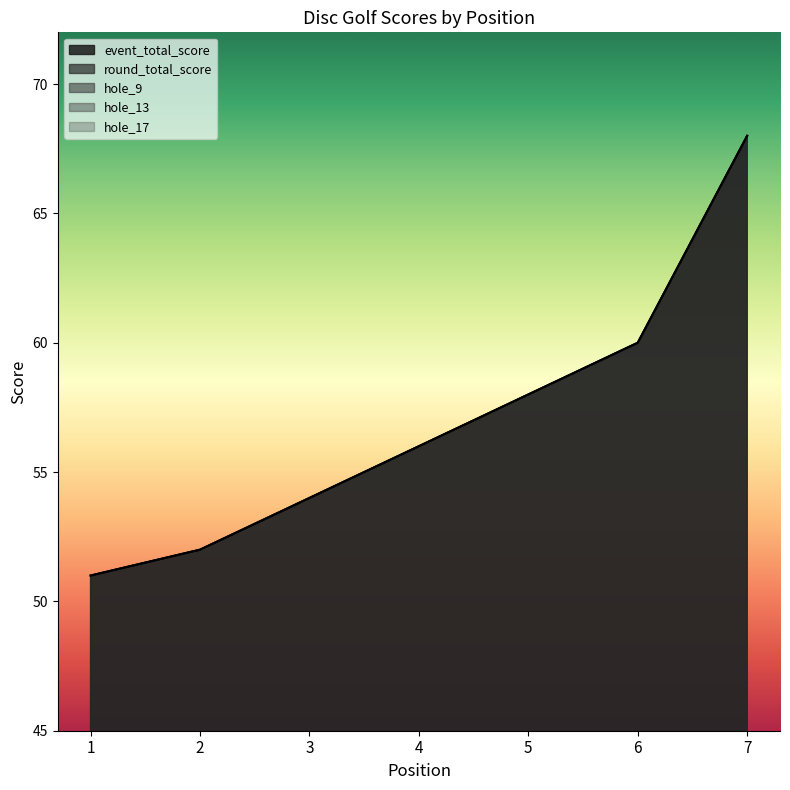

Is the value of hole_17 at 3 greater than the value of hole_9 at 3?

No